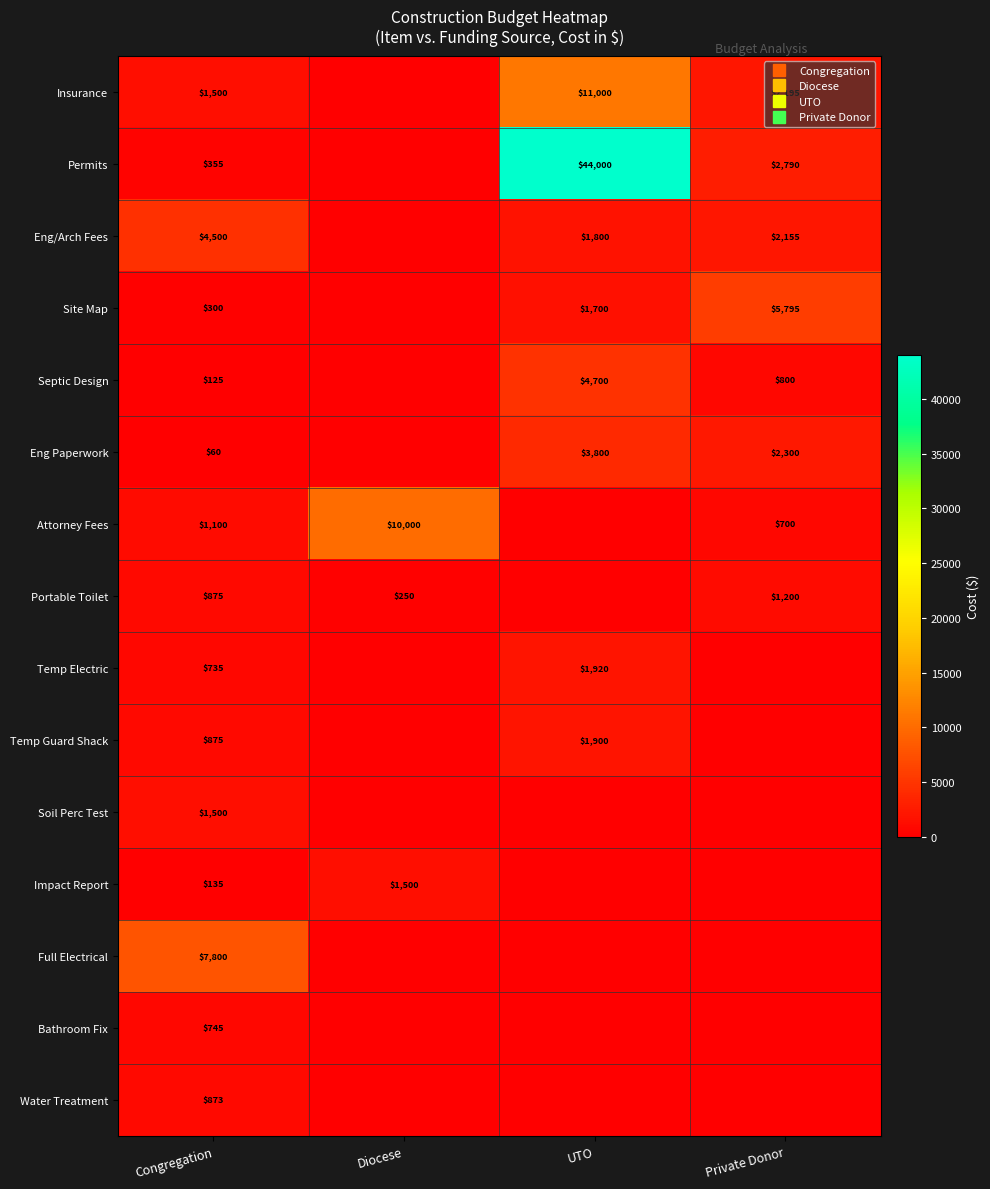

Rank the series at Diocese from lowest to highest value.

Insurance, Permits, Eng/Arch Fees, Site Map, Septic Design, Eng Paperwork, Temp Electric, Temp Guard Shack, Soil Perc Test, Full Electrical, Bathroom Fix, Water Treatment, Portable Toilet, Impact Report, Attorney Fees